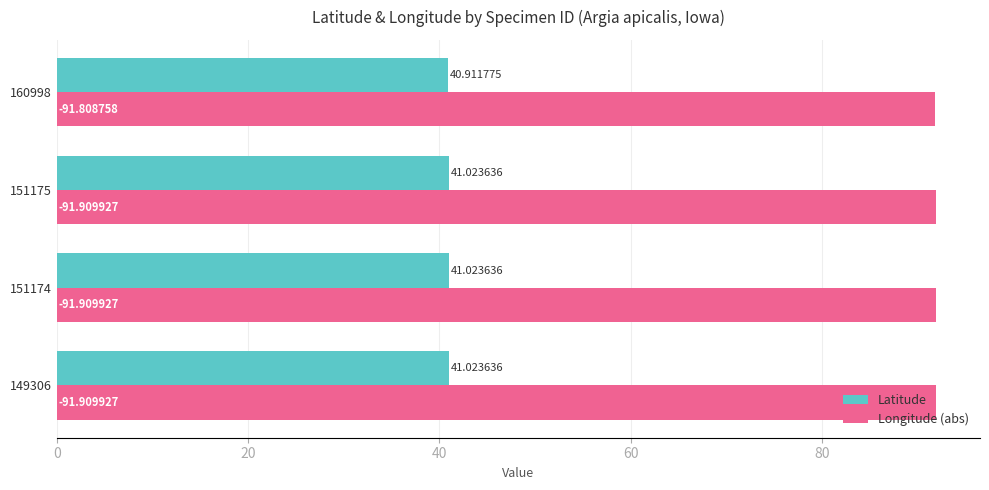

What is the average value of the Longitude (abs) series?

91.9